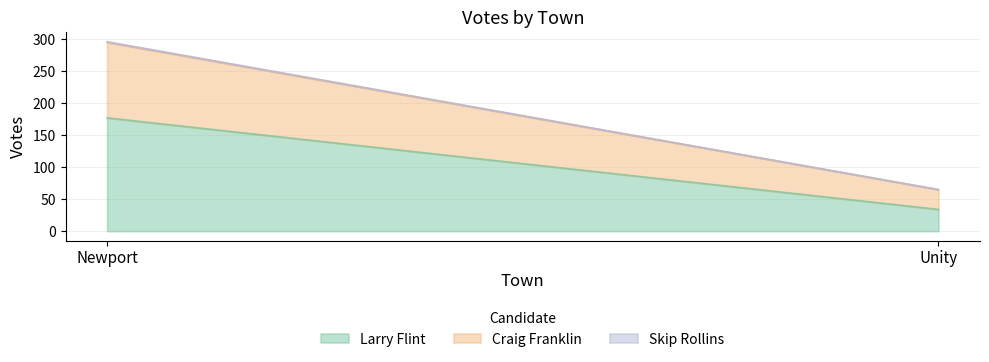

How many Skip Rollins values are between 0 and 1?

2